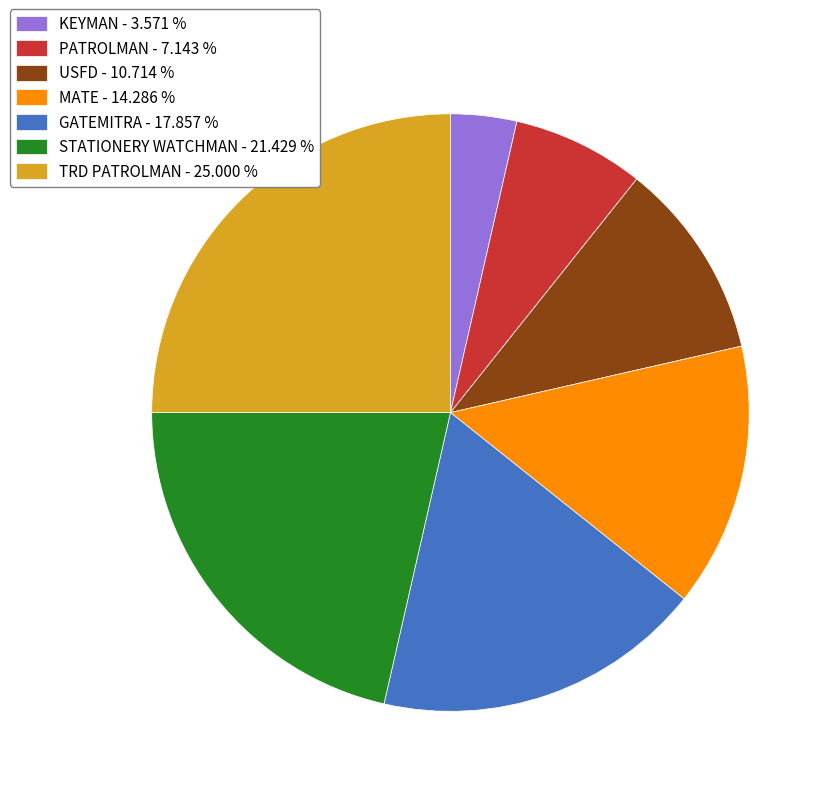

Combined, do STATIONERY WATCHMAN - 21.429 % and PATROLMAN - 7.143 % account for over 50%?

No